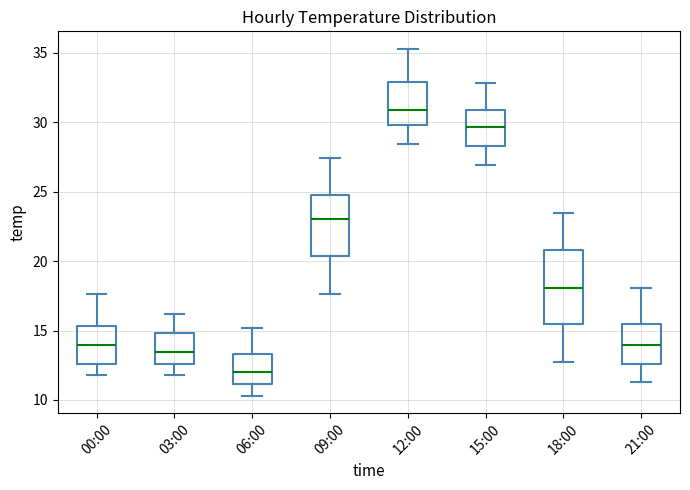

Reading left to right, read every box against the y-axis: the position of its median line, the range the box covers, and the ends of its whiskers. The values are not printed on the chart, so give them approximately, as read against the axis.

00:00: median 14.0, box 12.5 to 15.5, whiskers 12.0 to 17.5
03:00: median 13.5, box 12.5 to 15.0, whiskers 12.0 to 16.0
06:00: median 12.0, box 11.0 to 13.5, whiskers 10.5 to 15.0
09:00: median 23.0, box 20.5 to 25.0, whiskers 17.5 to 27.5
12:00: median 31.0, box 30.0 to 33.0, whiskers 28.5 to 35.5
15:00: median 29.5, box 28.5 to 31.0, whiskers 27.0 to 33.0
18:00: median 18.0, box 15.5 to 21.0, whiskers 12.5 to 23.5
21:00: median 14.0, box 12.5 to 15.5, whiskers 11.5 to 18.0